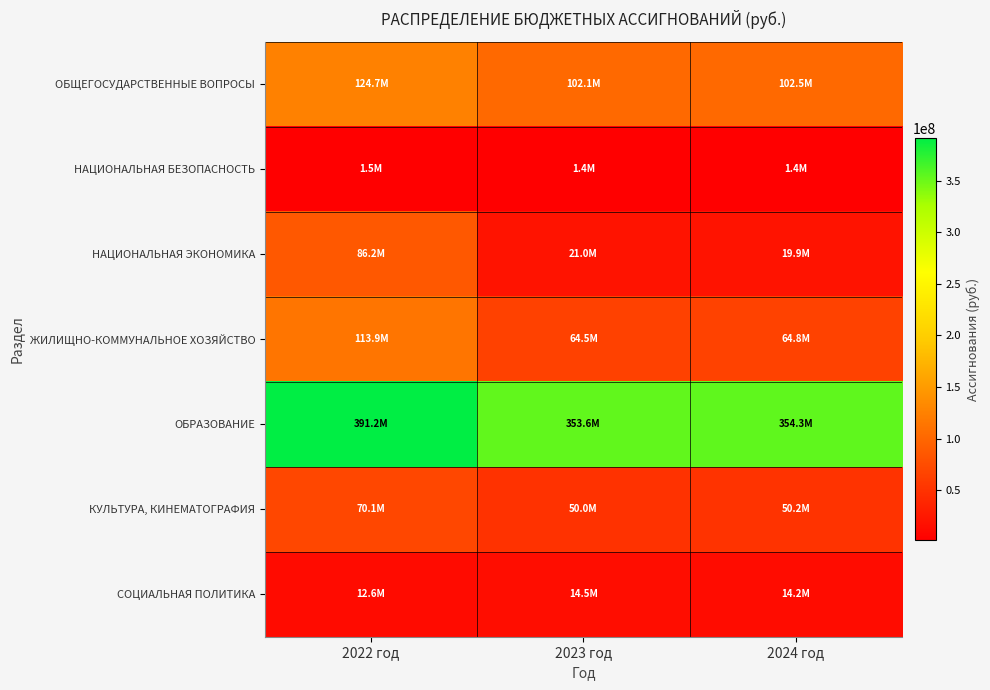

Which series changed the most between 2022 год and 2024 год?

НАЦИОНАЛЬНАЯ ЭКОНОМИКА